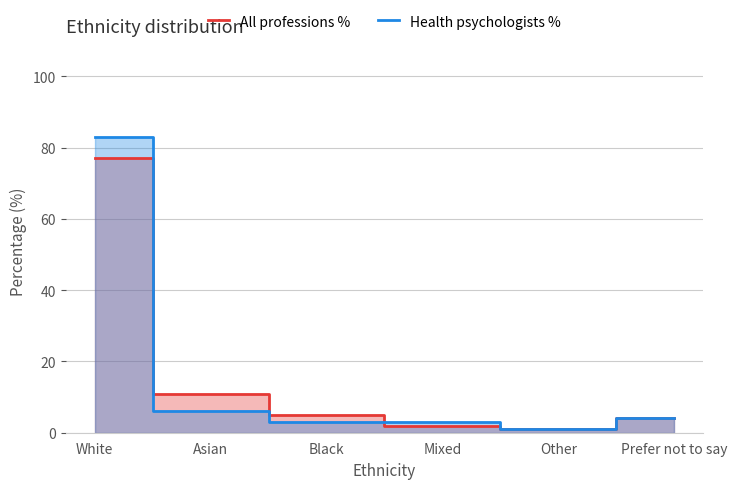

Is it true that Health psychologists % equals 6 at Prefer not to say?

False